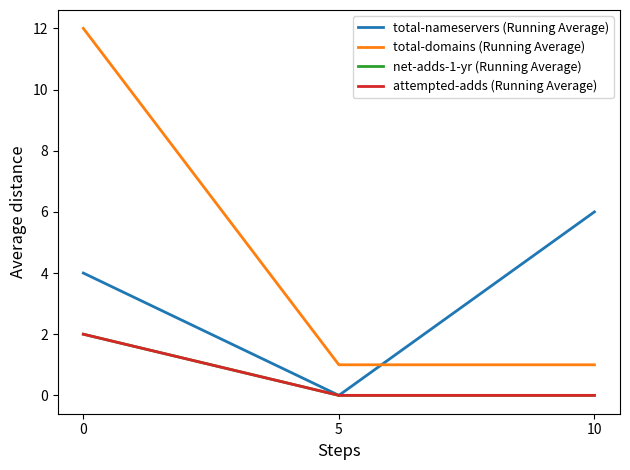

Which series has the largest total across all categories?

total-domains (Running Average)